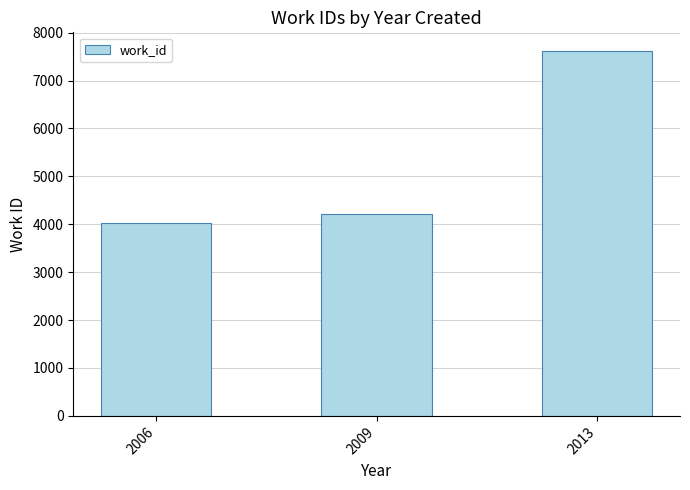

How many series are shown in this chart?

1